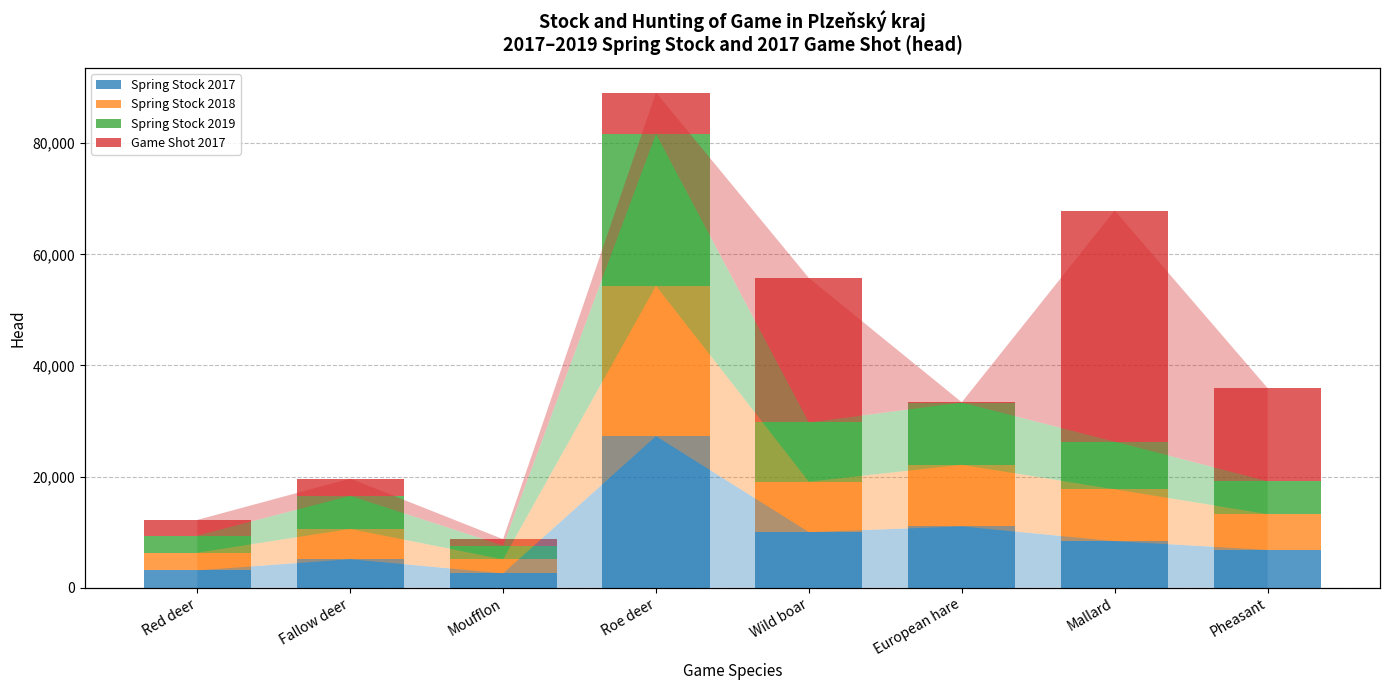

What is the average value of the Spring Stock 2018 series?

9268